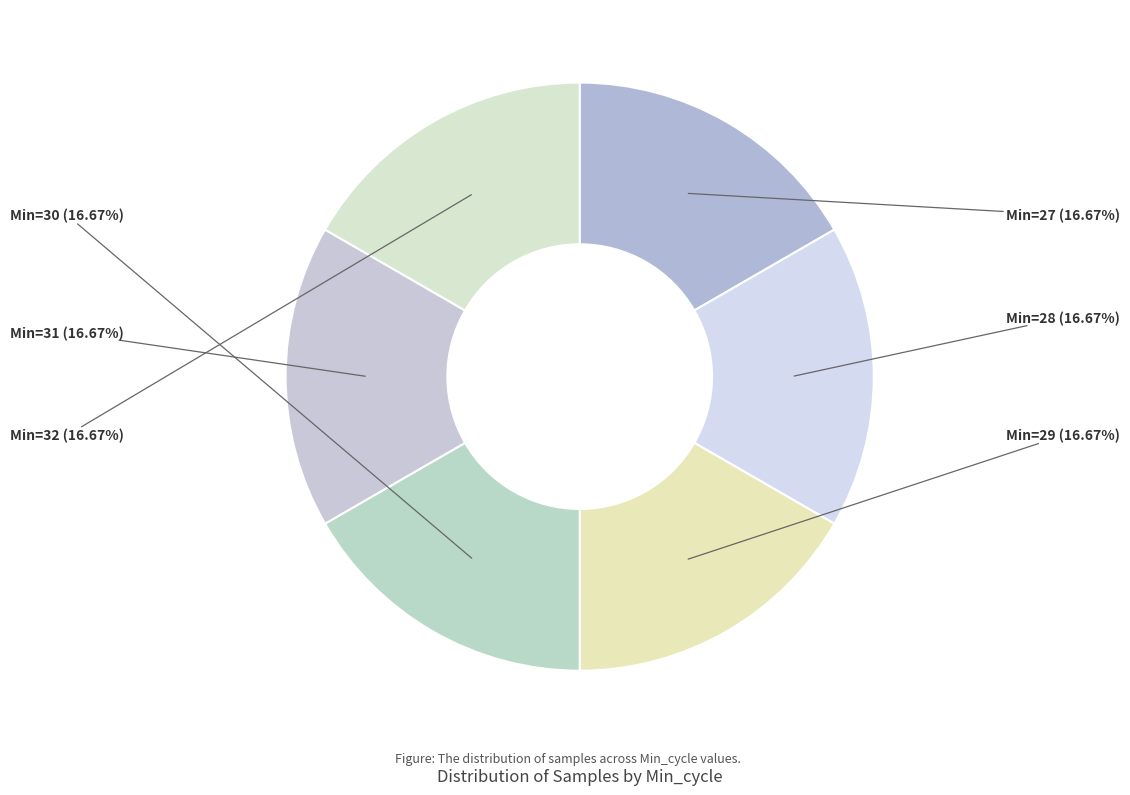

How many segments does this pie chart have?

6